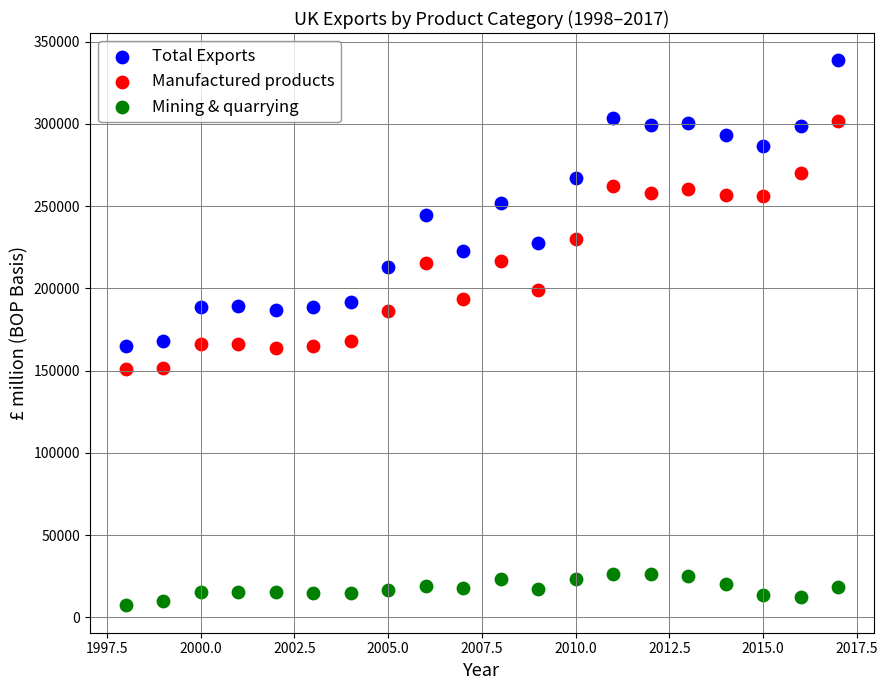

Across all data points, what is the range of Y values (max minus min)?

331498